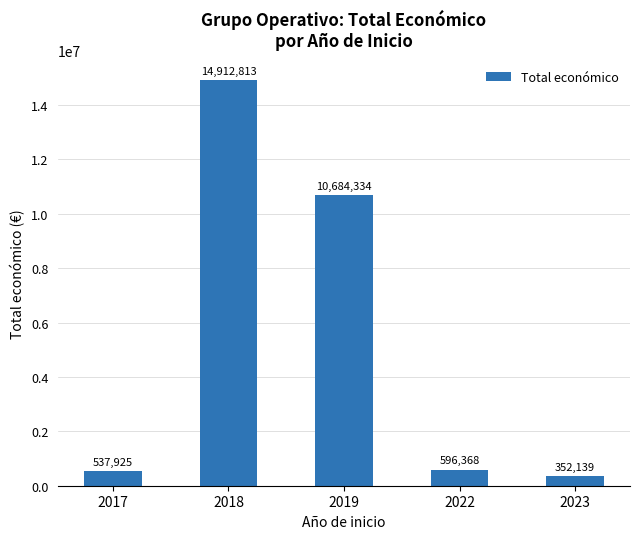

Which has a higher value, 2018 or 2019?

2018